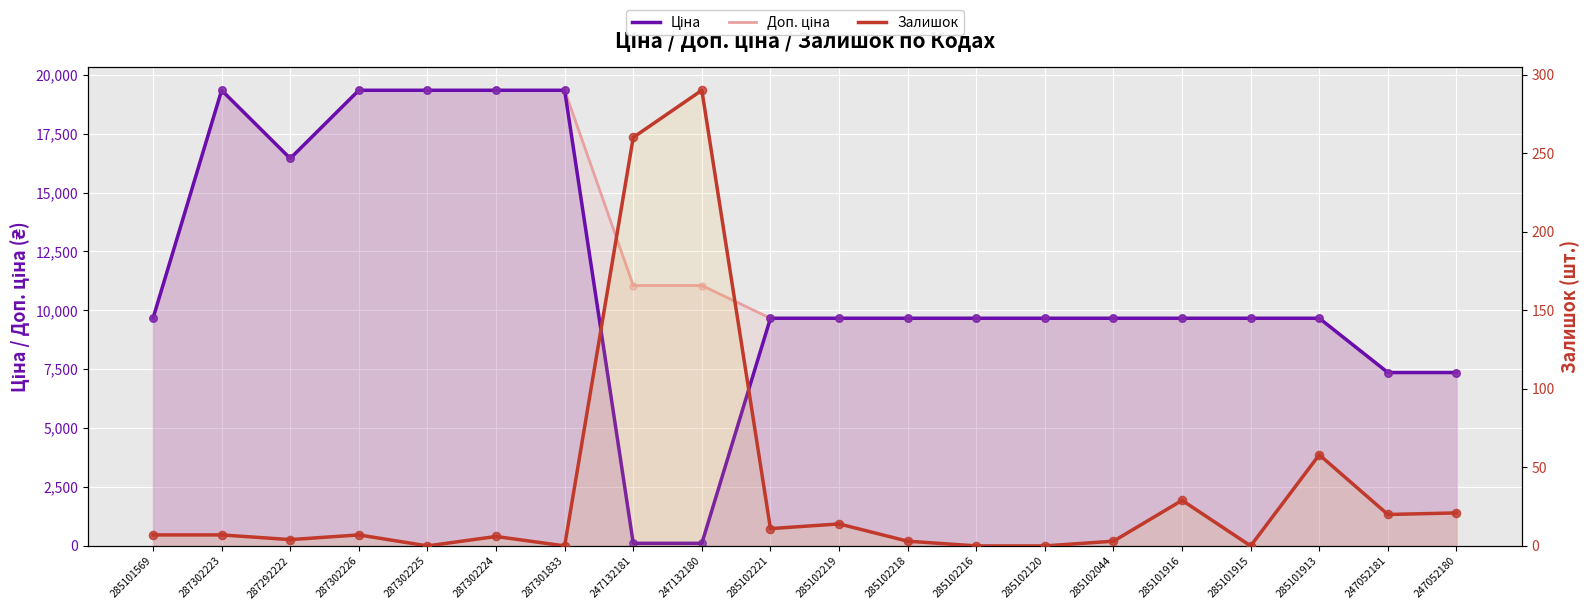

Is the value of Ціна at 285101916 greater than the value of Доп. ціна at 247132181?

No